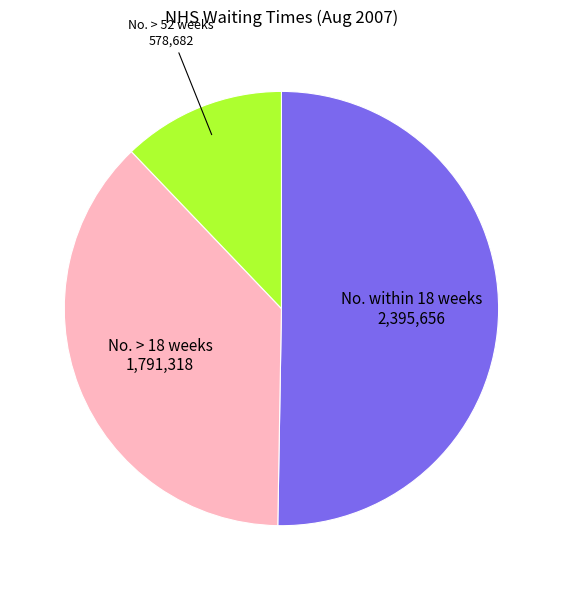

Does any single category account for the majority?

Yes